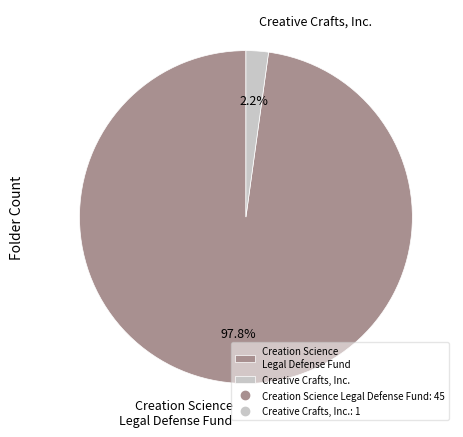

To the nearest percent, what percentage of the pie is Creation Science Legal Defense Fund?

98%